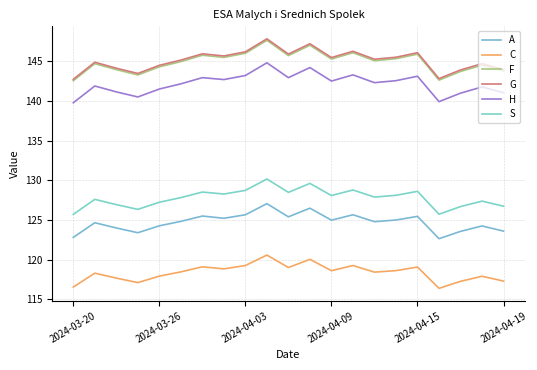

Does the chart have visible grid lines?

Yes